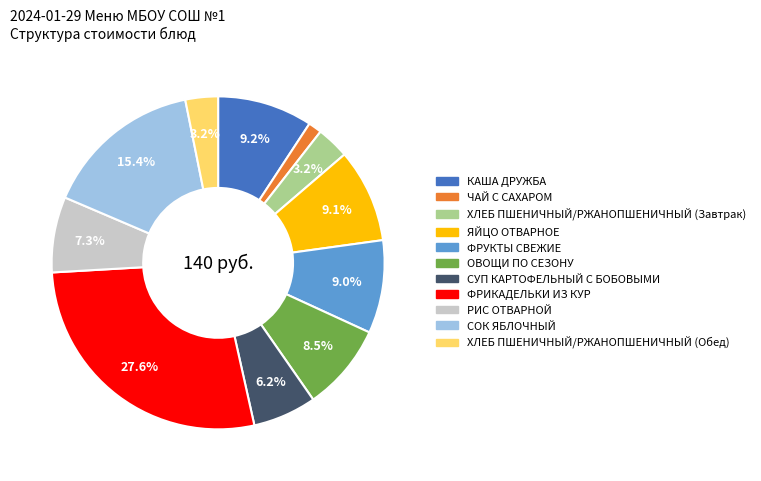

Which category has the biggest portion of the pie?

ФРИКАДЕЛЬКИ ИЗ КУР